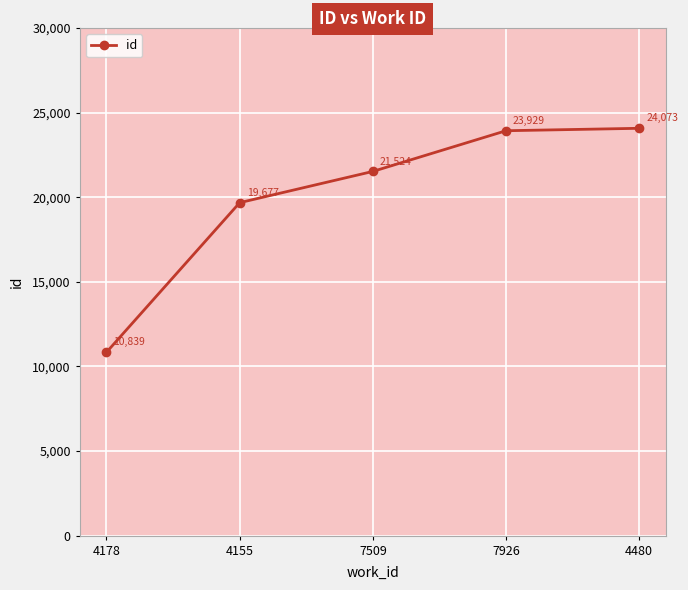

What is the difference between the maximum and second lowest values?

4396